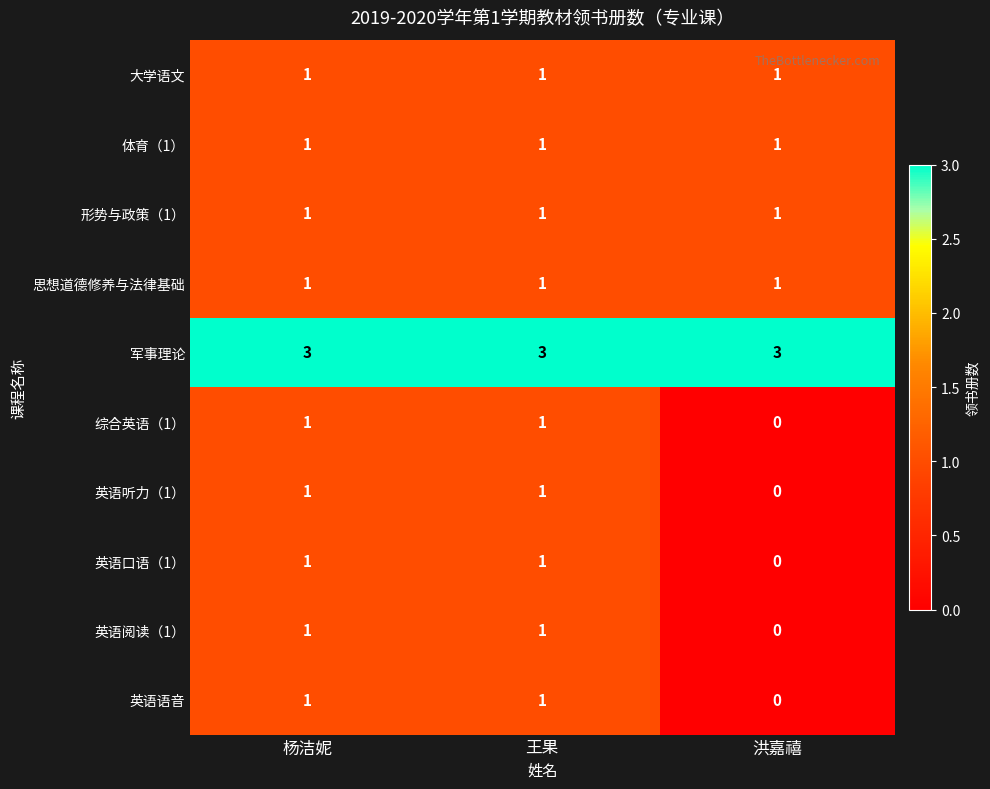

Is it true that 军事理论 equals 3 at 杨洁妮?

True